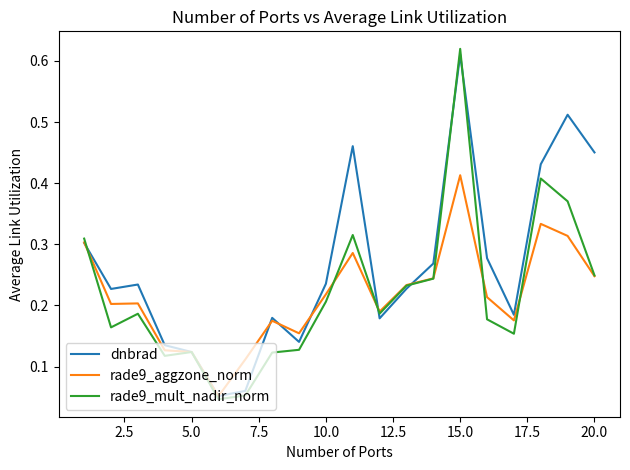

Which series has the largest total across all categories?

dnbrad